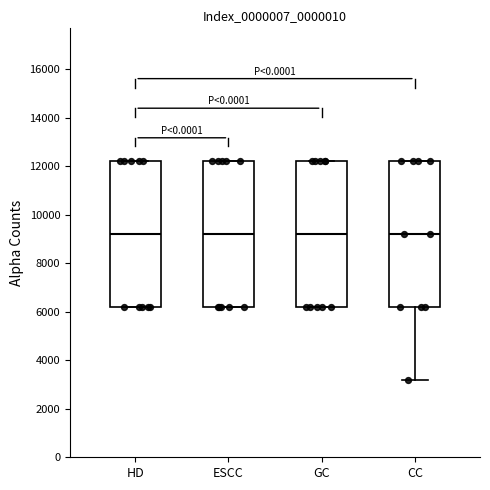

Reading left to right, transcribe this box plot: for each box, give where its median line is, the range the box spans, and where its two whiskers end, as read against the y-axis. The values are not printed on the chart, so give them approximately, as read against the axis.

HD: median 9200, box 6200 to 12200, whiskers 6200 to 12200
ESCC: median 9200, box 6200 to 12200, whiskers 6200 to 12200
GC: median 9200, box 6200 to 12200, whiskers 6200 to 12200
CC: median 9200, box 6200 to 12200, whiskers 3200 to 12200